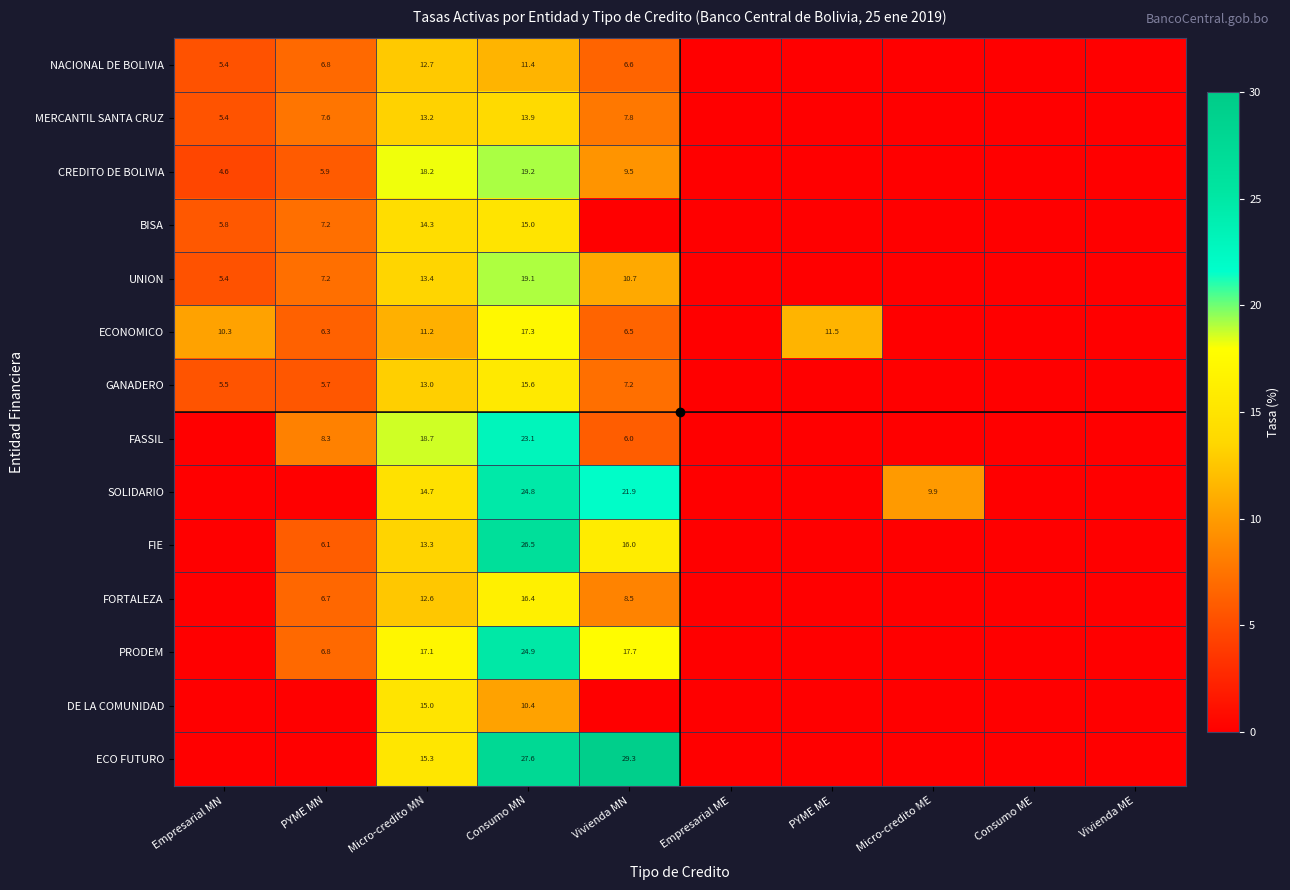

Between PYME MN and Empresarial ME, which is larger?

PYME MN